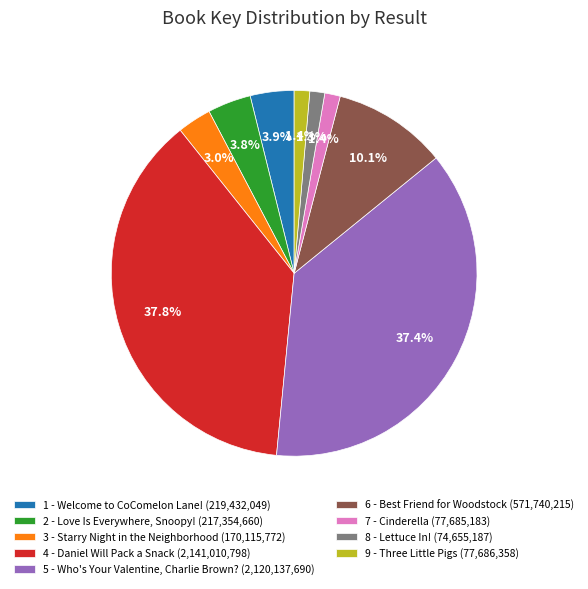

Does 5 - Who's Your Valentine, Charlie Brown? (2,120,137,690) represent more than half of the total?

No